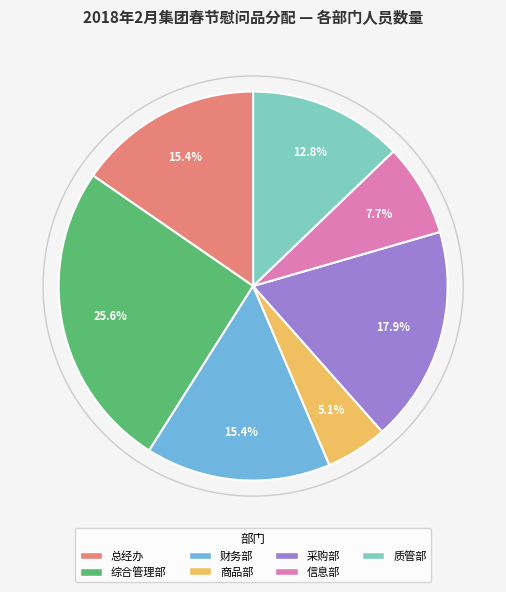

To the nearest percent, what is the difference between the largest and smallest slice percentages?

21%